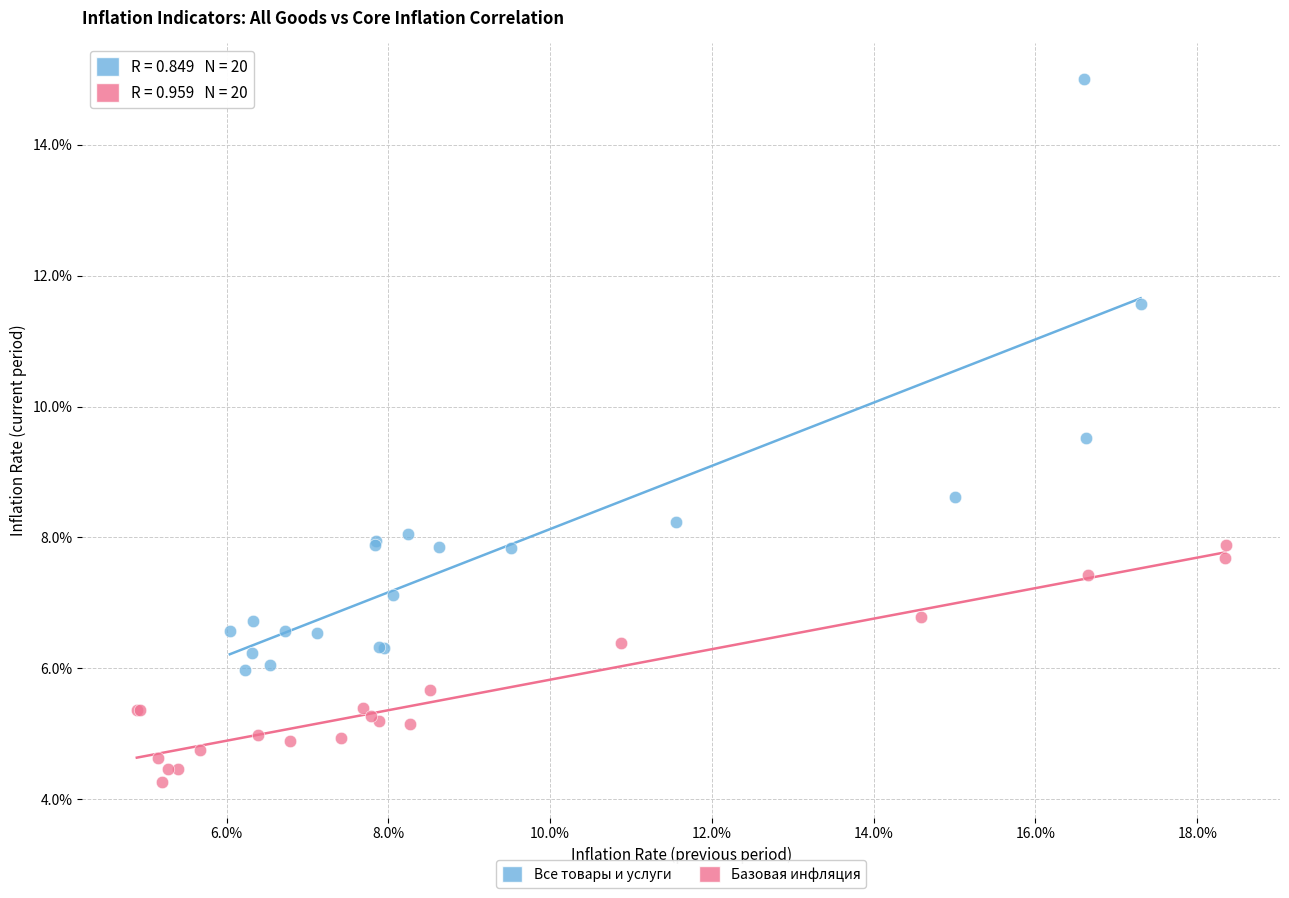

What are all the series names shown in the legend?

Все товары и услуги, Базовая инфляция